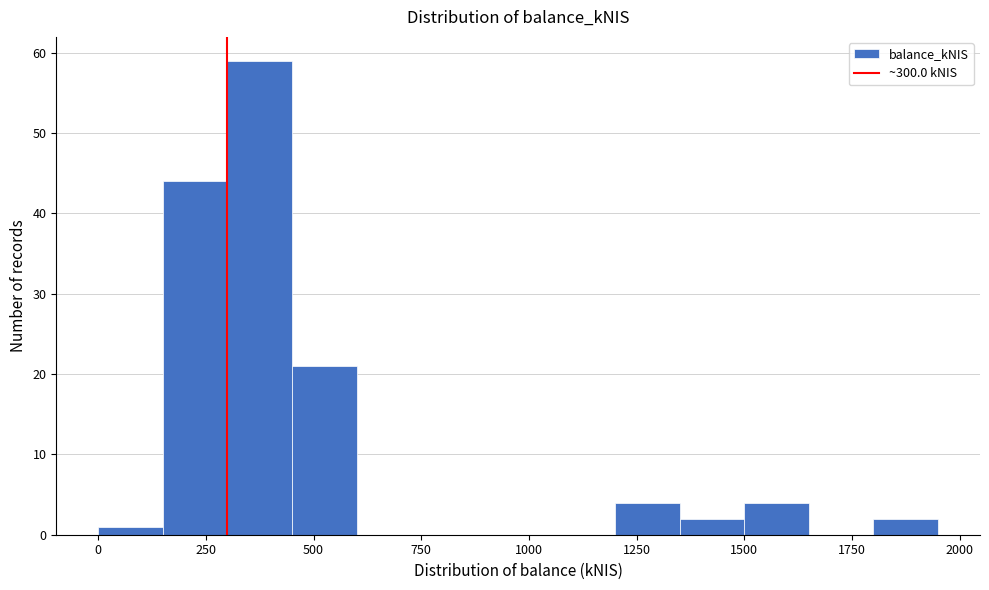

Around what value on the x-axis is the tallest bar? Give the approximate position of its centre, as read against the axis.

400